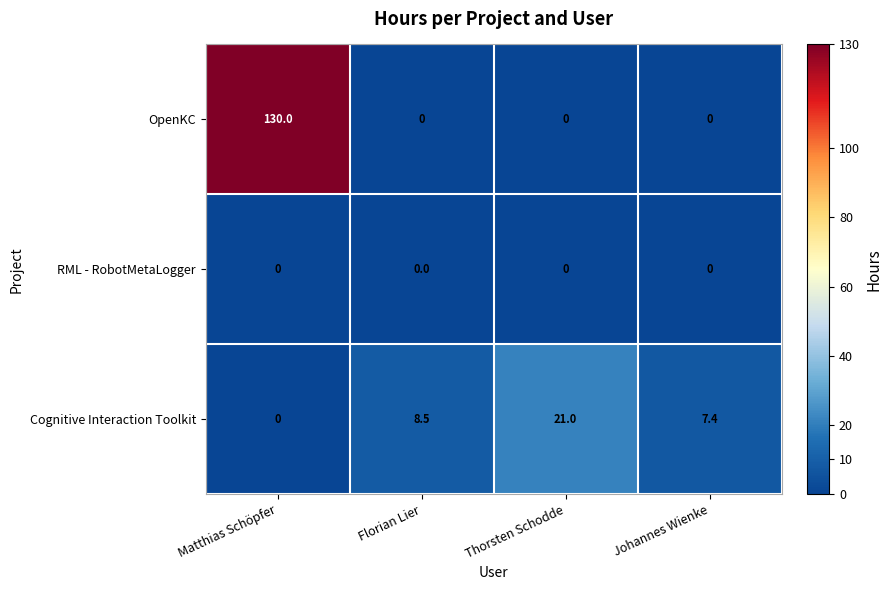

List the series in order of their peak value, highest first.

OpenKC, Cognitive Interaction Toolkit, RML - RobotMetaLogger